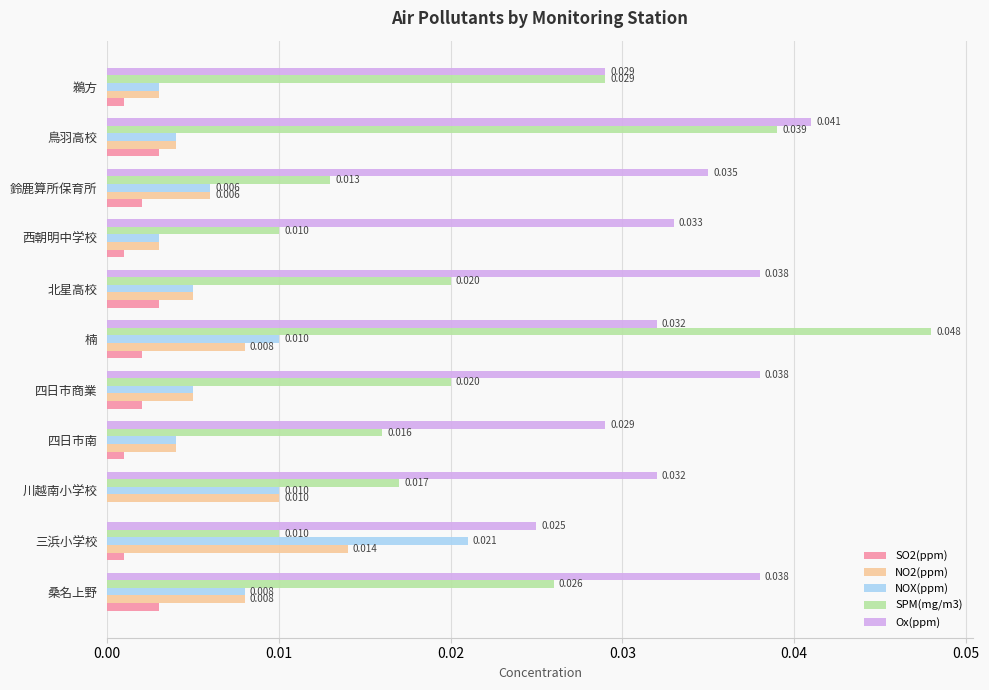

Is the value of SPM(mg/m3) at 鵜方 greater than the value of NO2(ppm) at 三浜小学校?

Yes